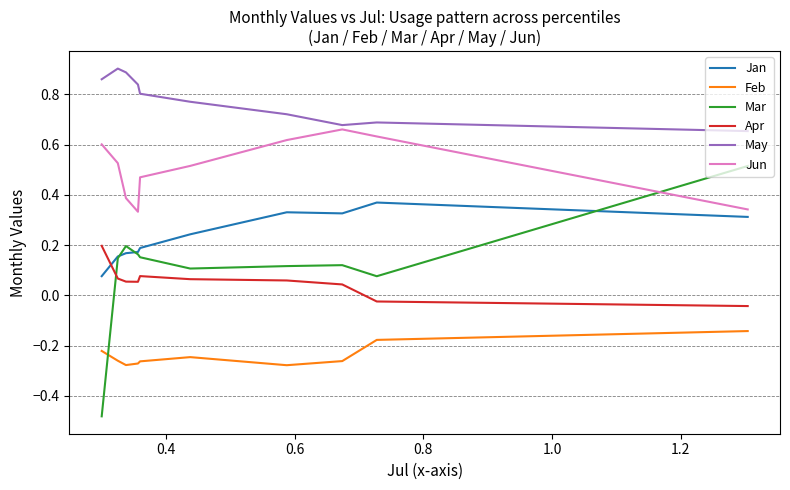

At 0.6, list the series in order from smallest to largest.

Feb, Apr, Mar, Jan, Jun, May